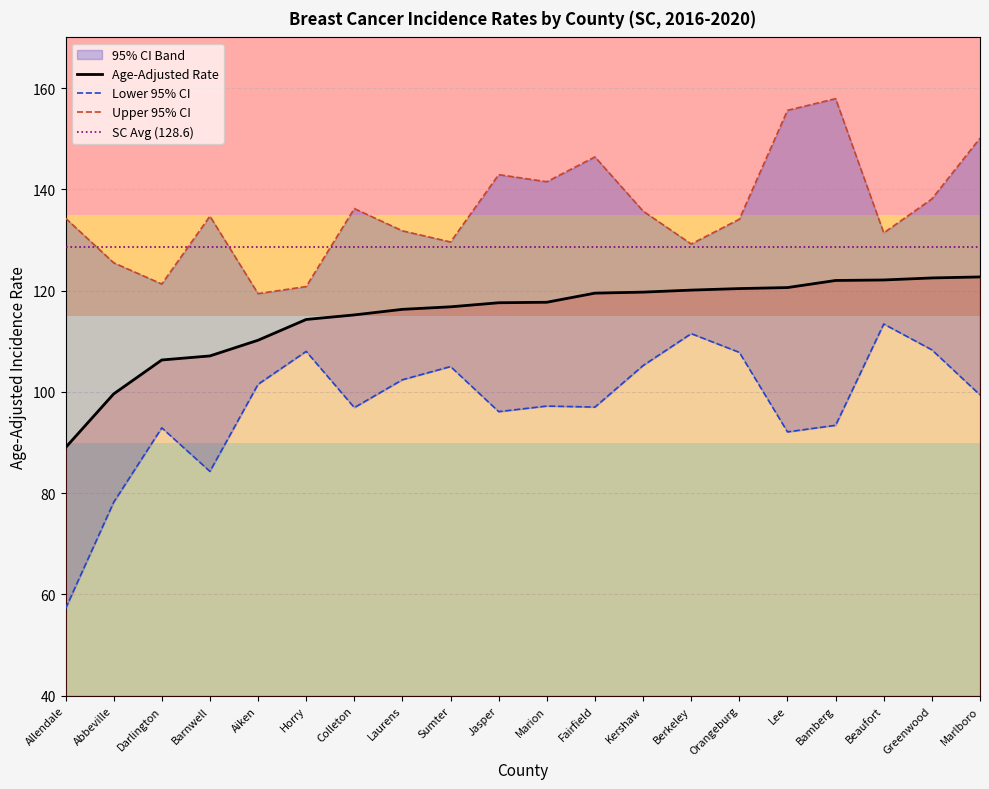

What is the total value across all series at Orangeburg?

362.3